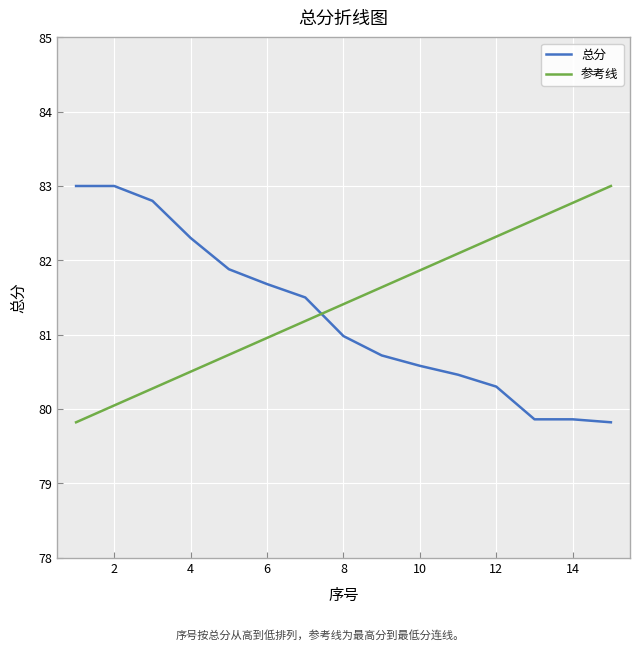

What is the greatest value displayed?

83.0